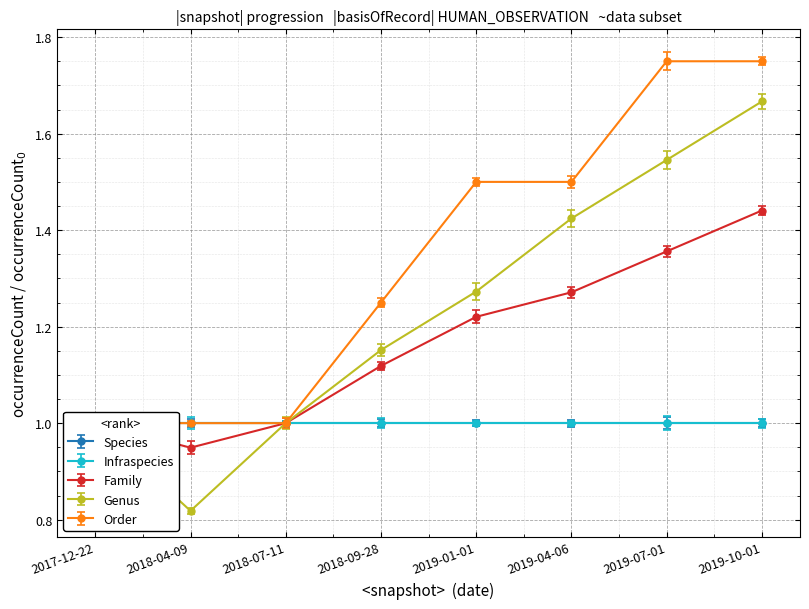

What is the difference between the maximum and minimum values in the Genus series?

0.8